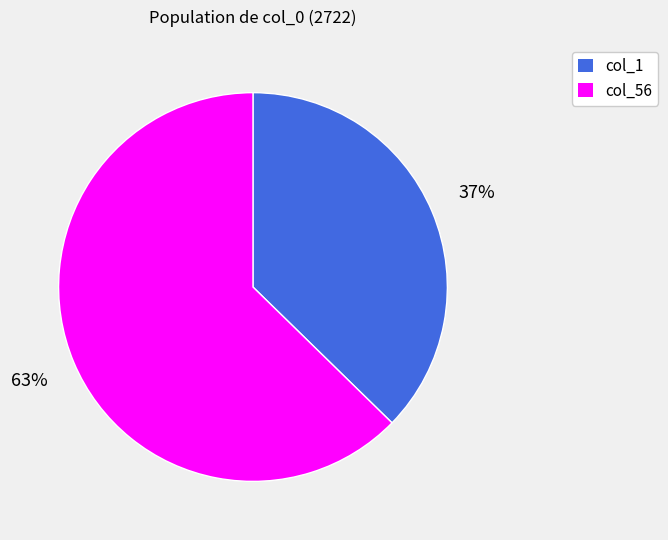

Count the number of slices in the pie.

2